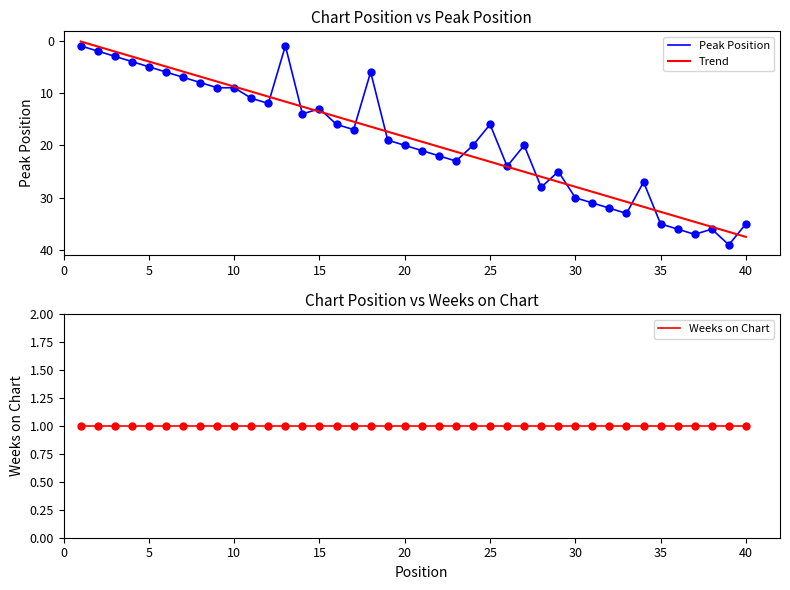

What is the change in value from 19 to 21?

+2